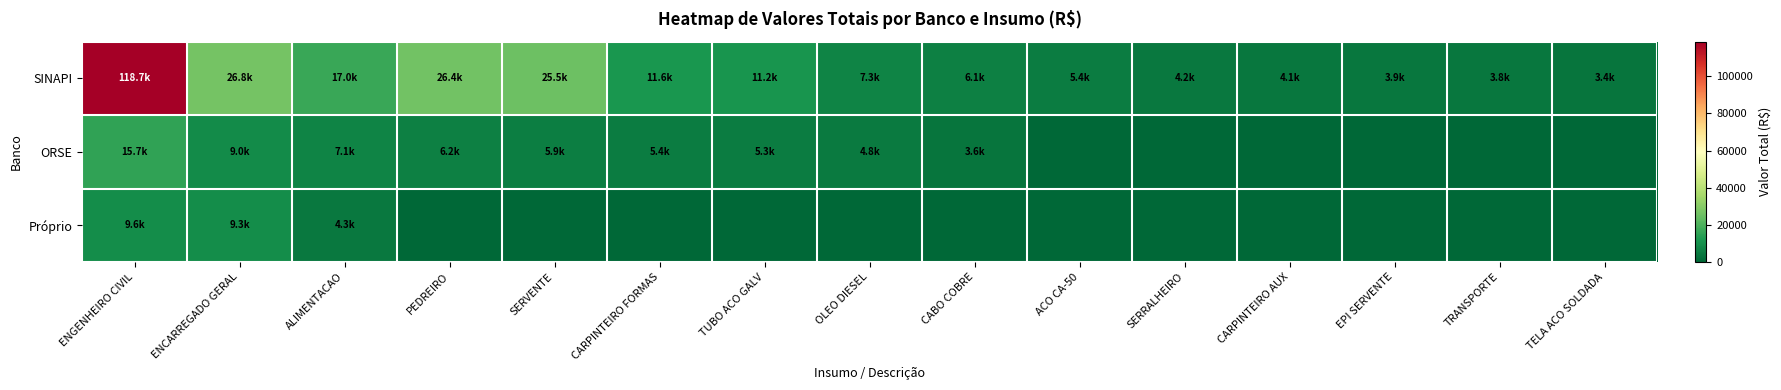

Between SERVENTE and CARPINTEIRO FORMAS, which is larger?

SERVENTE